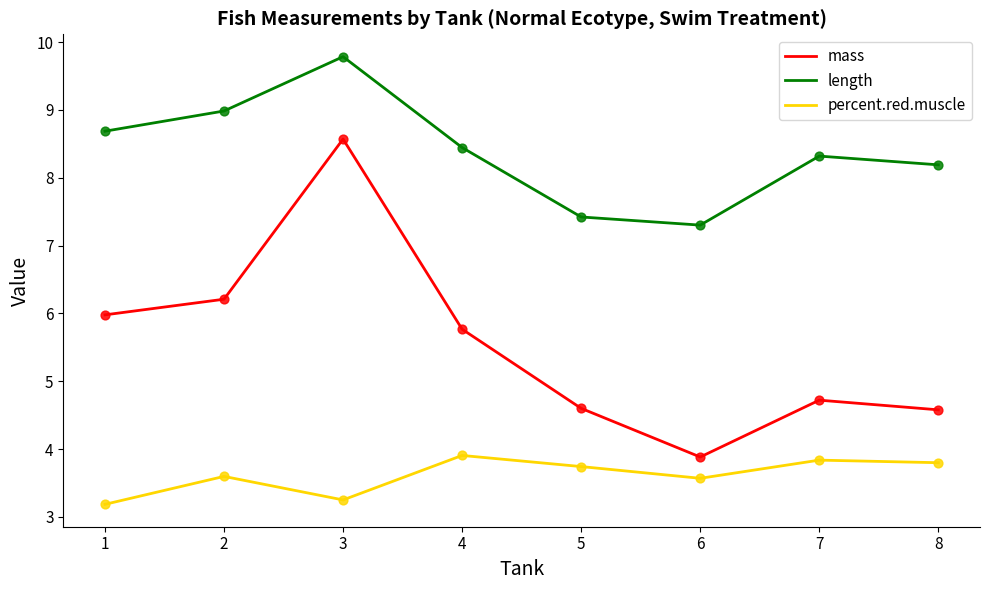

What are all the series names shown in the legend?

mass, length, percent.red.muscle